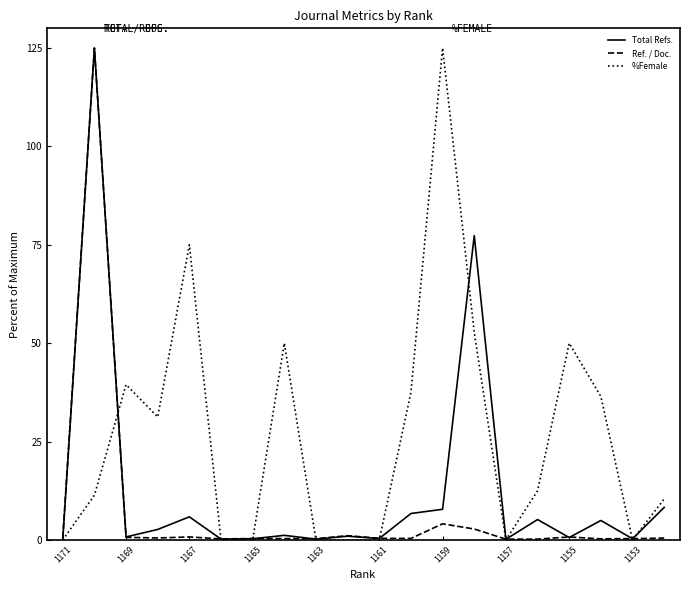

What is the highest value of the Ref. / Doc. series?

125.0